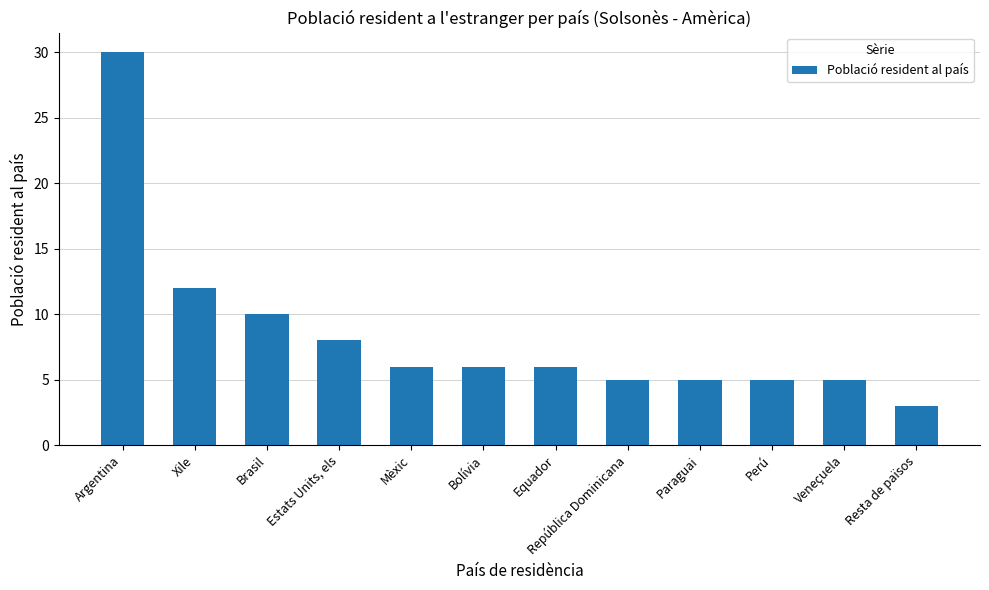

What is the ratio of the value at Brasil to the value at Bolívia?

1.7